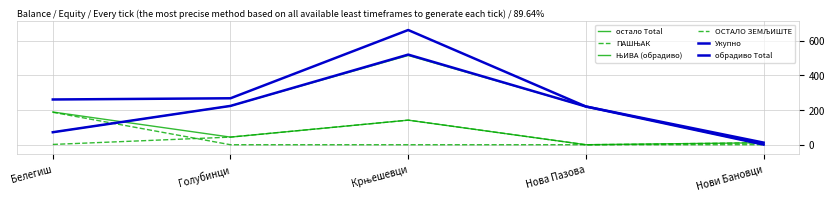

Rank the series by their maximum value, from lowest to highest.

ПАШЊАК, ОСТАЛО ЗЕМЉИШТЕ, остало Total, ЊИВА (обрадиво), обрадиво Total, Укупно